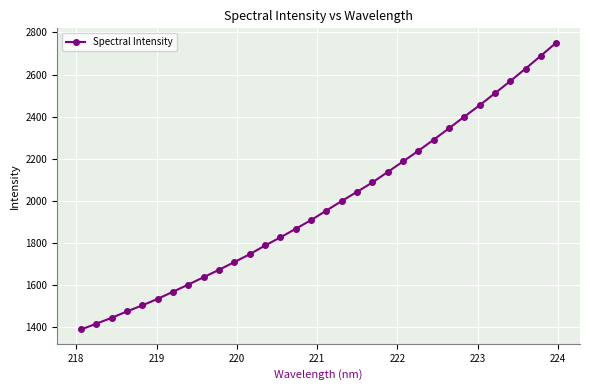

What is the minimum value shown in the chart?

1390.3